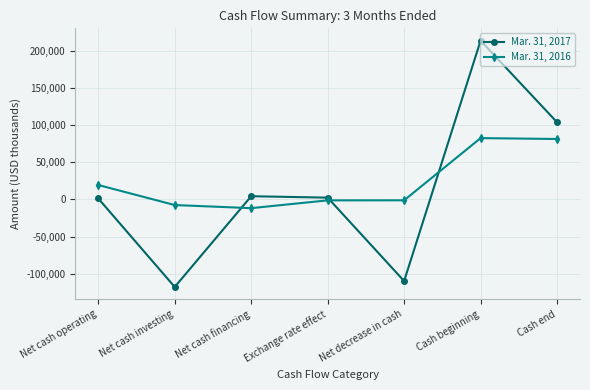

At which category is the sum across all series the highest?

Cash beginning